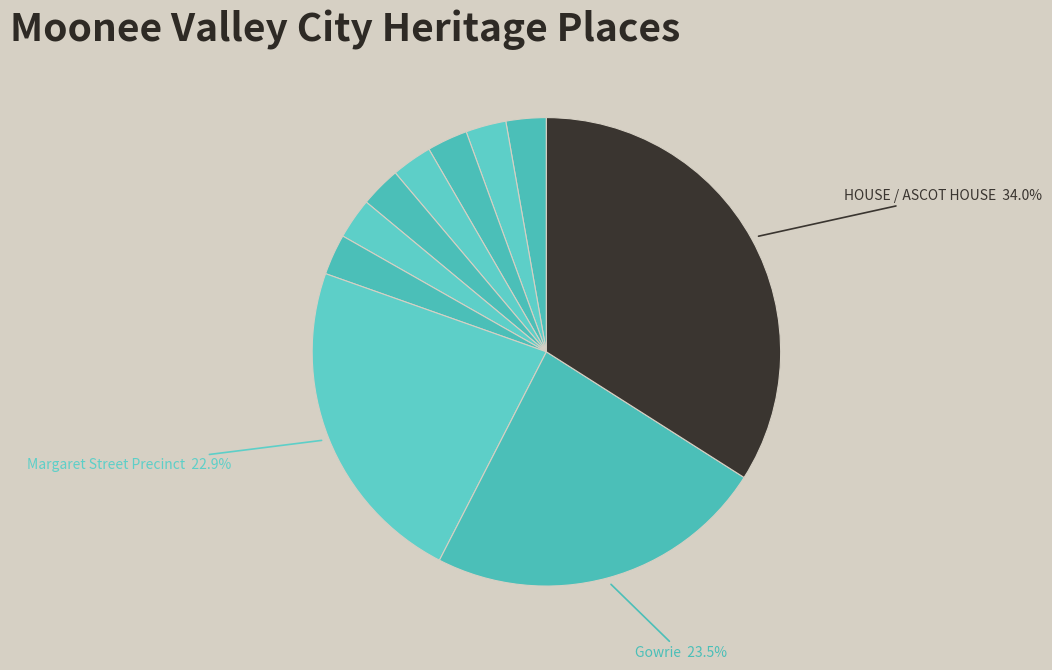

How many slices are in this pie chart?

10